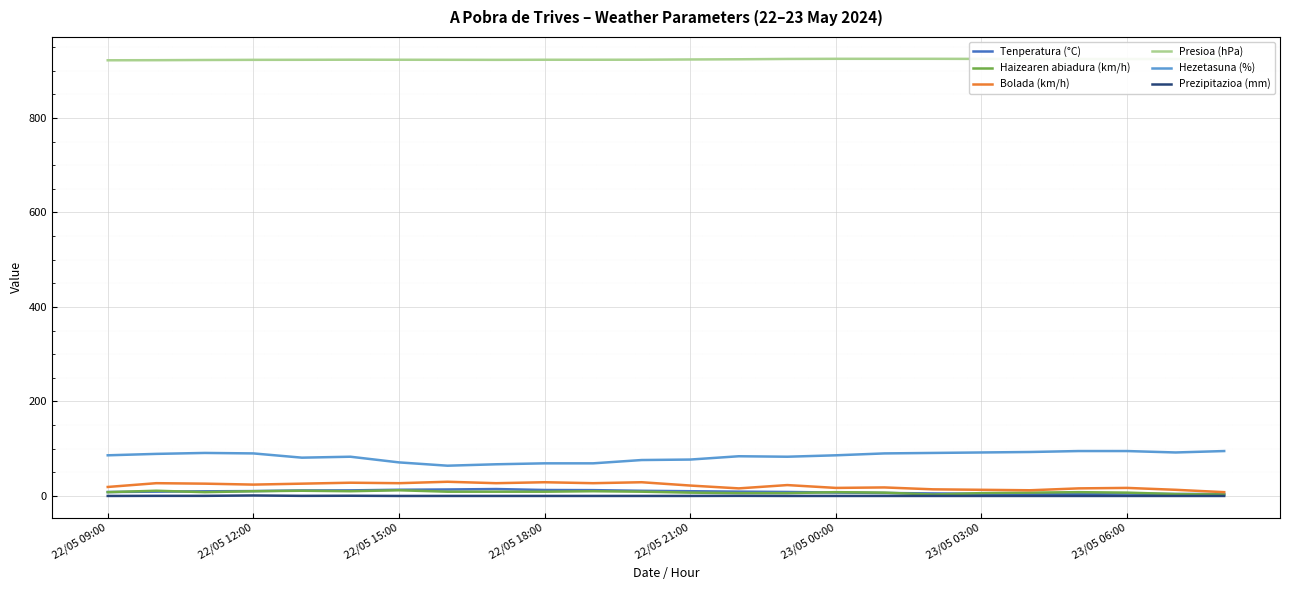

At how many categories does at least one series exceed 208?

24